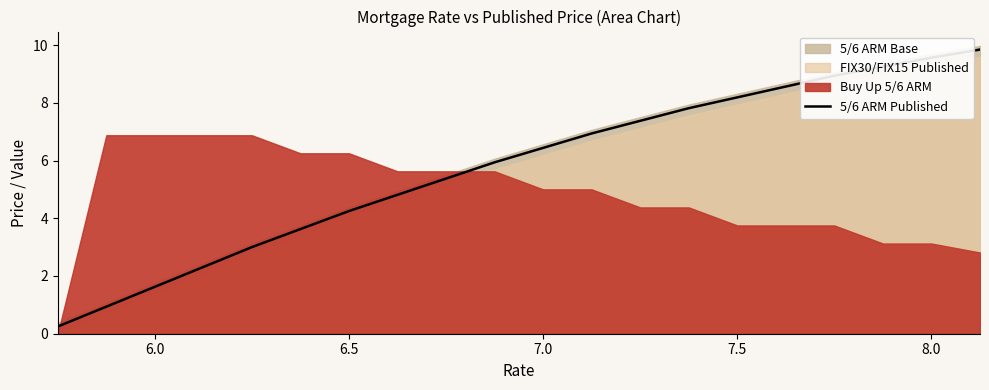

True or false: 5/6 ARM Published has a value of 2.1 at 8.0.

False